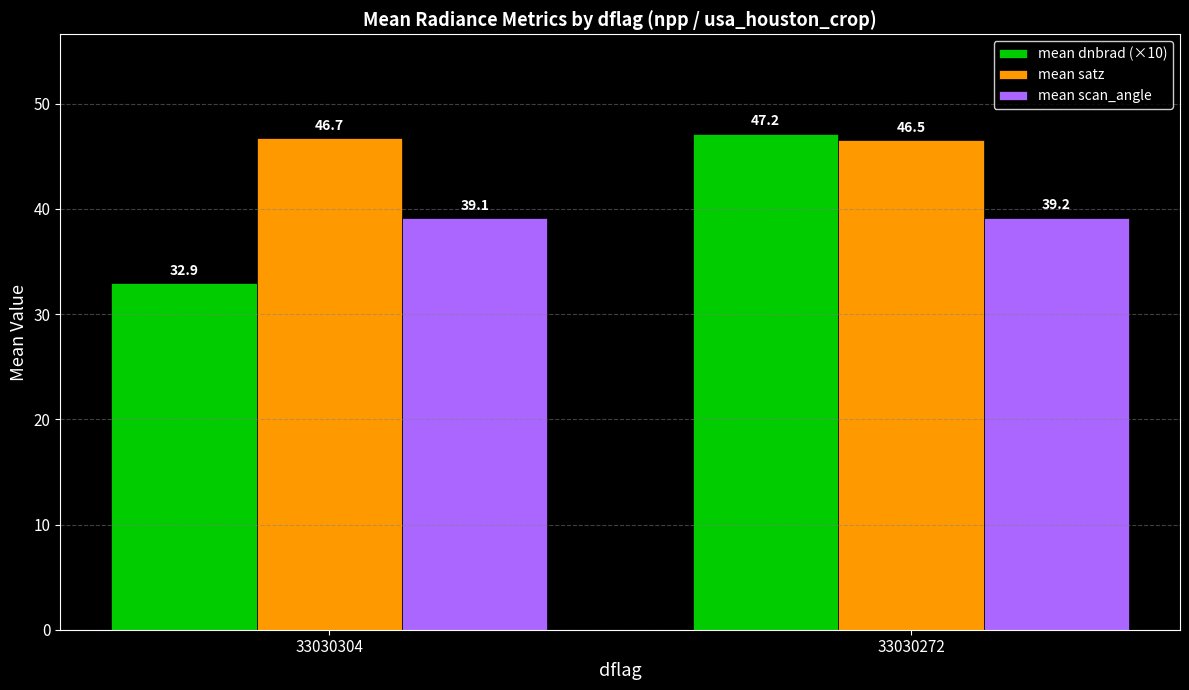

What is the value of the mean scan_angle bar at the 2nd from the left?

39.2